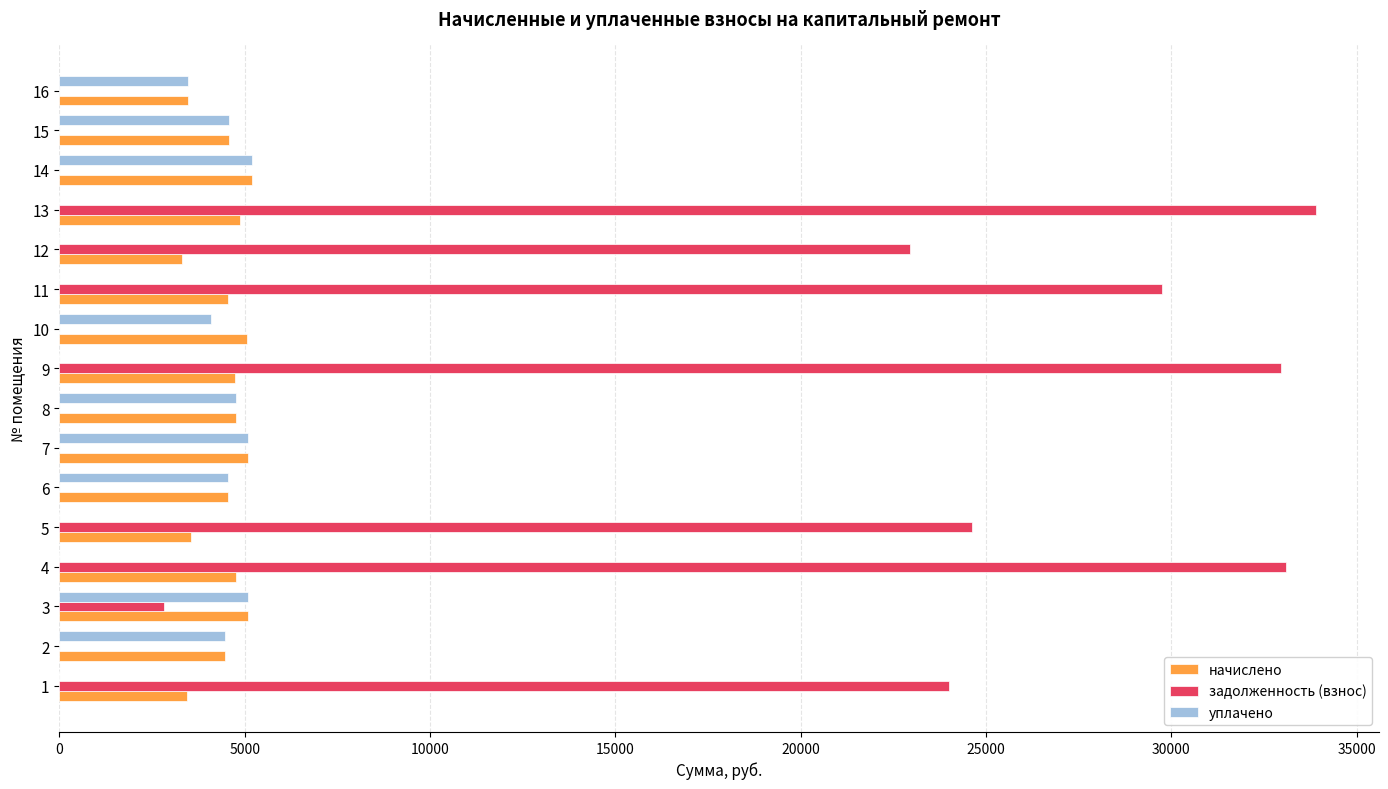

The value of уплачено at 5 is 0.0. True or false?

True